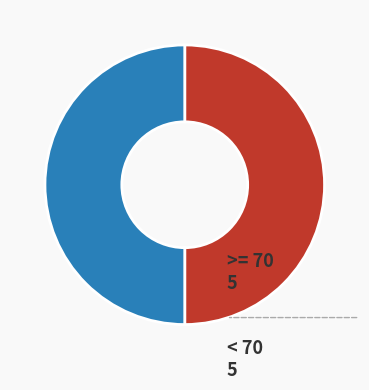

Do >= 70 and < 70 together represent more than half of the pie?

Yes